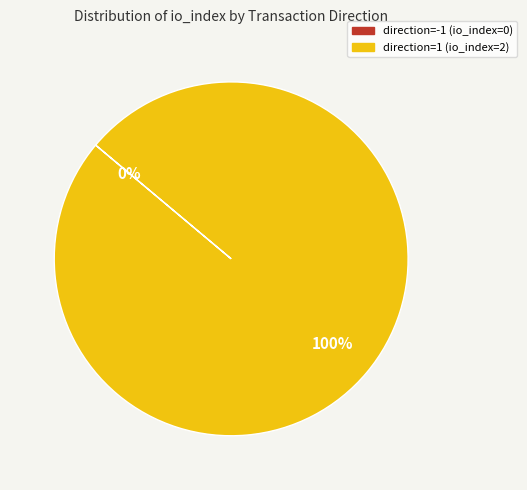

Rank the categories by value from lowest to highest.

direction=-1 (io_index=0), direction=1 (io_index=2)